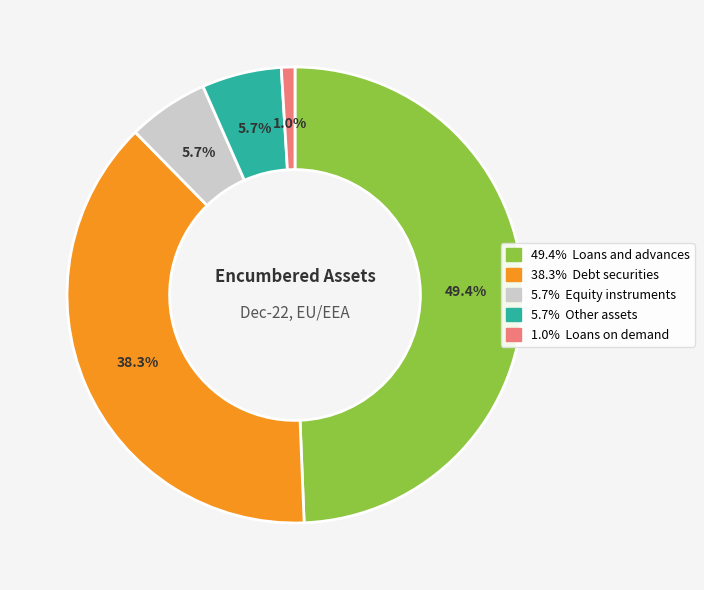

Is there a majority slice in this chart?

No